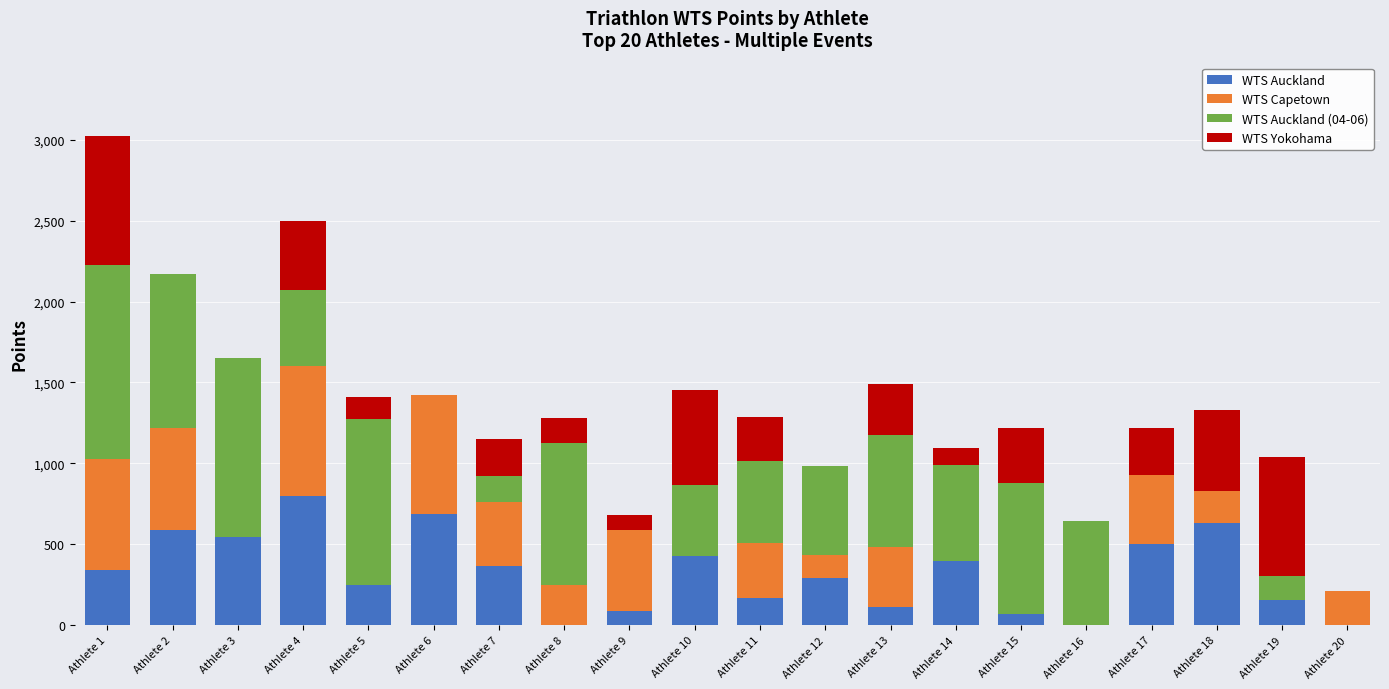

At which category is the sum across all series the highest?

Athlete 1